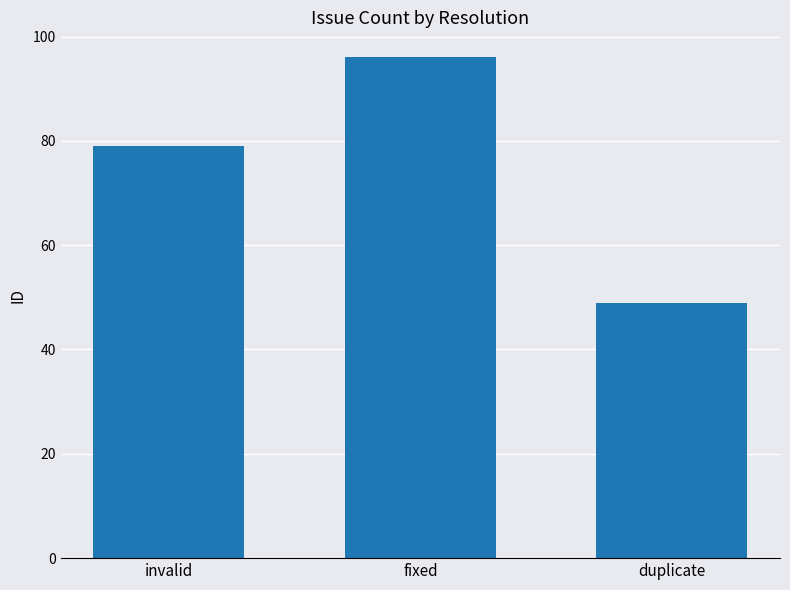

Approximately how many times larger is the value at fixed compared to duplicate?

2.0